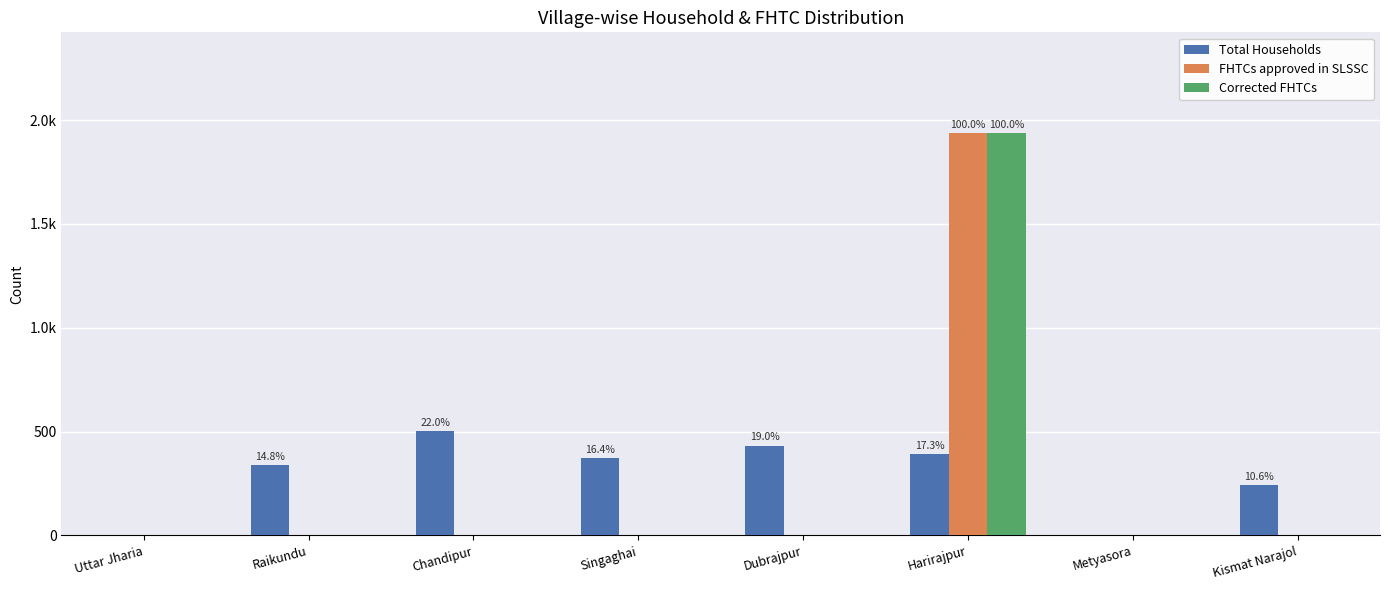

Reading left to right, what are all the values shown in this chart?

Total Households: Uttar Jharia=0	Raikundu=338	Chandipur=501	Singaghai=374	Dubrajpur=433	Harirajpur=394	Metyasora=0	Kismat Narajol=242
FHTCs approved in SLSSC: Uttar Jharia=0	Raikundu=0	Chandipur=0	Singaghai=0	Dubrajpur=0	Harirajpur=1938	Metyasora=0	Kismat Narajol=0
Corrected FHTCs: Uttar Jharia=0	Raikundu=0	Chandipur=0	Singaghai=0	Dubrajpur=0	Harirajpur=1938	Metyasora=0	Kismat Narajol=0